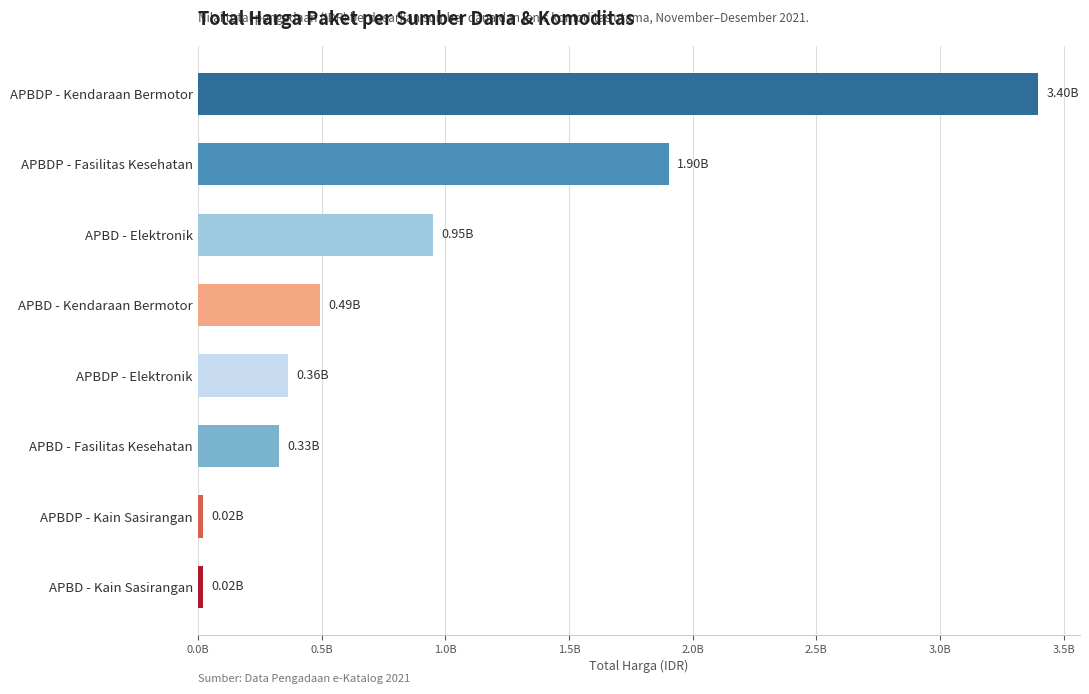

Are the bars horizontal?

Yes